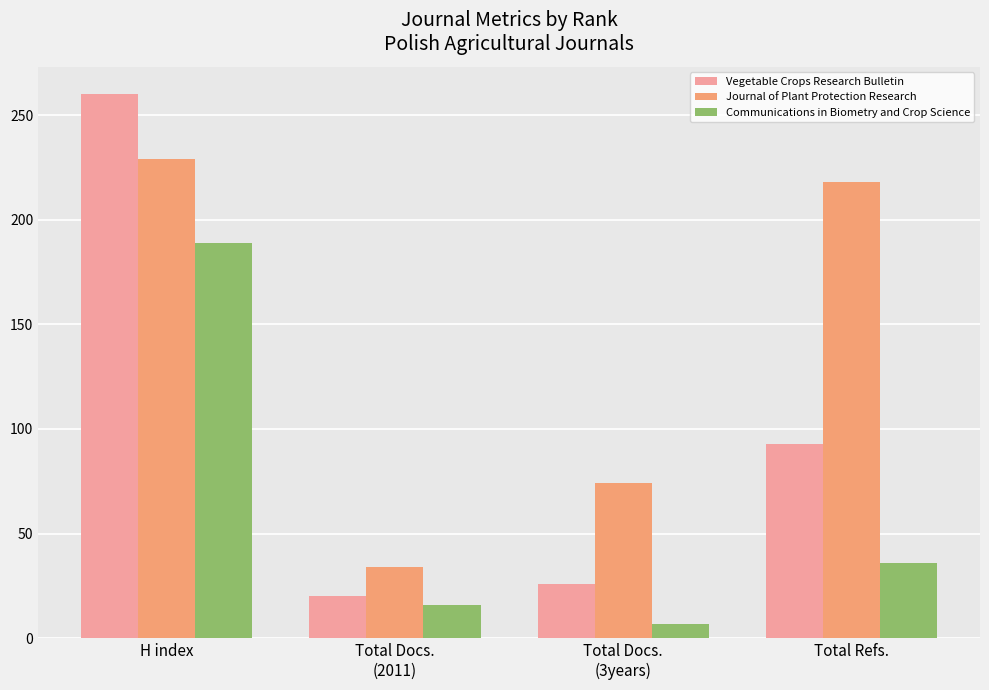

What is the highest value of the Communications in Biometry and Crop Science series?

189